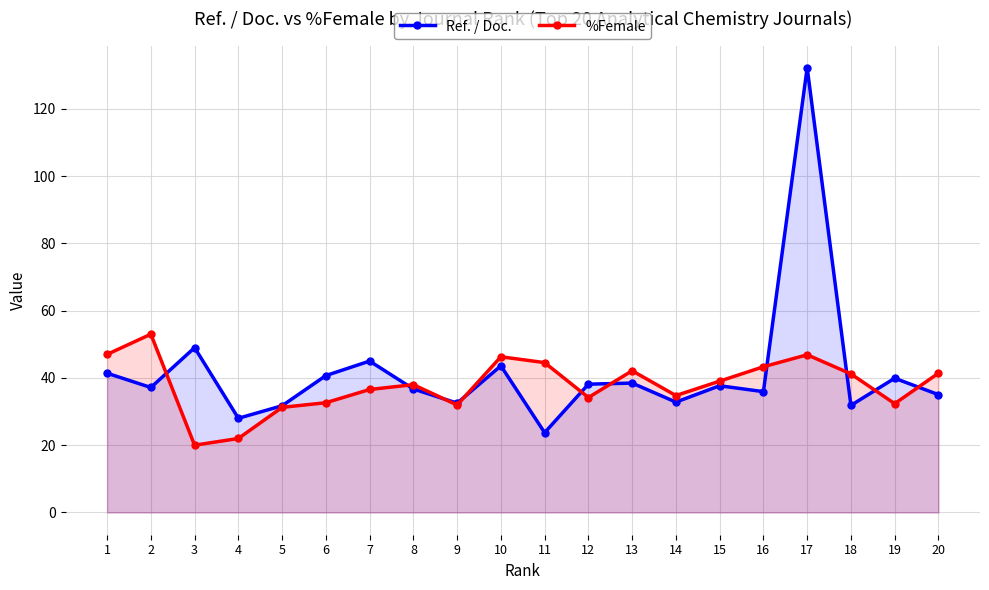

List the labels in order of %Female value, largest first.

2, 1, 17, 10, 11, 16, 13, 20, 18, 15, 8, 7, 14, 12, 6, 19, 9, 5, 4, 3